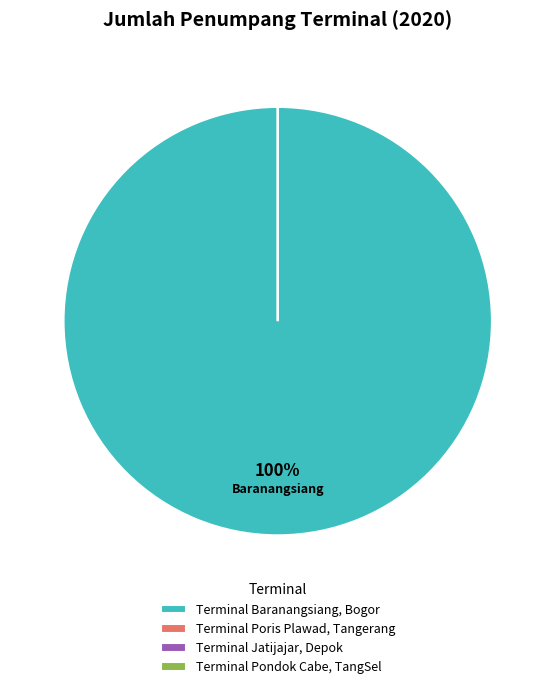

To the nearest percent, what percentage of the pie is Terminal Baranangsiang, Bogor?

100%